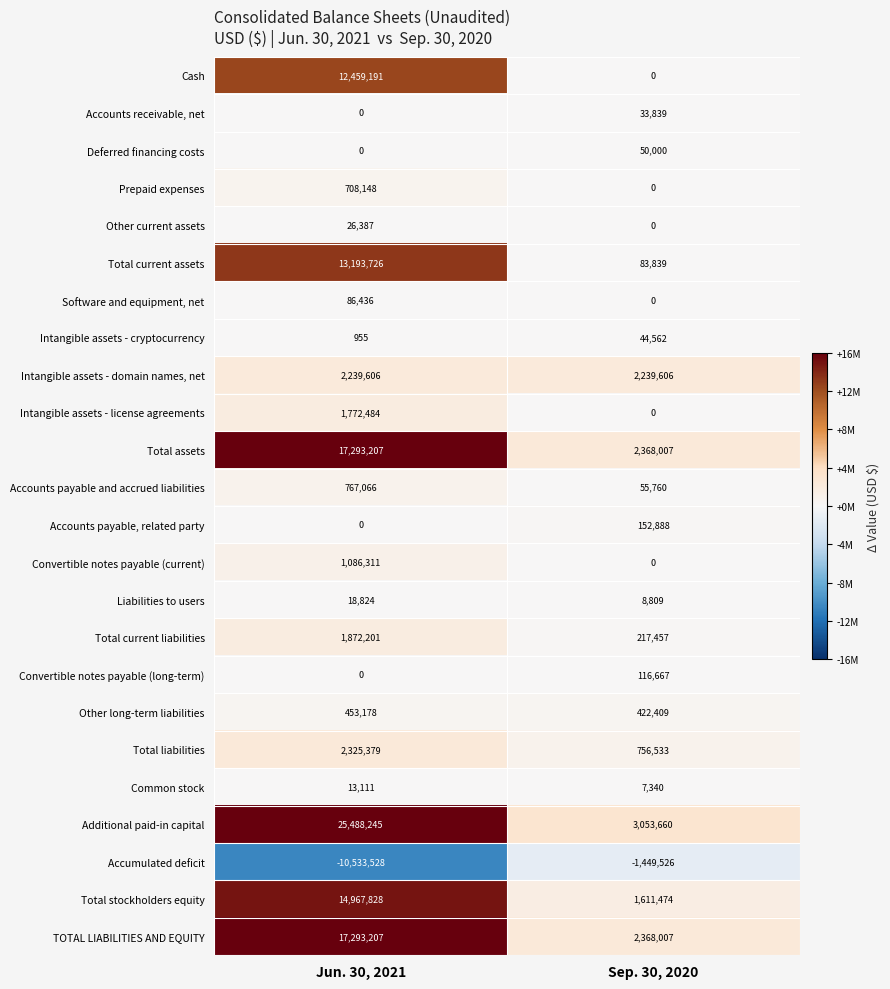

Between Jun. 30, 2021 and Sep. 30, 2020, which series saw the biggest shift?

Additional paid-in capital